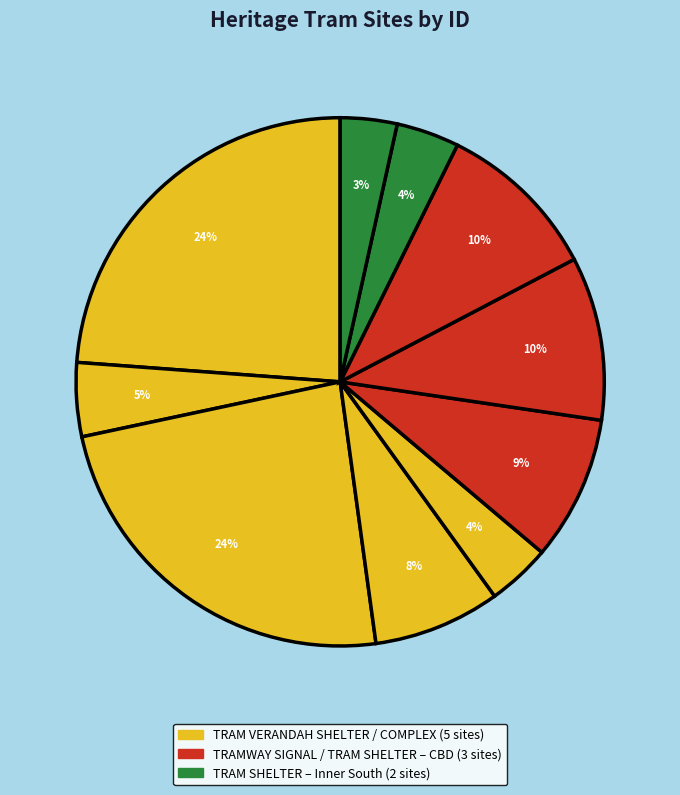

Count the number of slices in the pie.

10